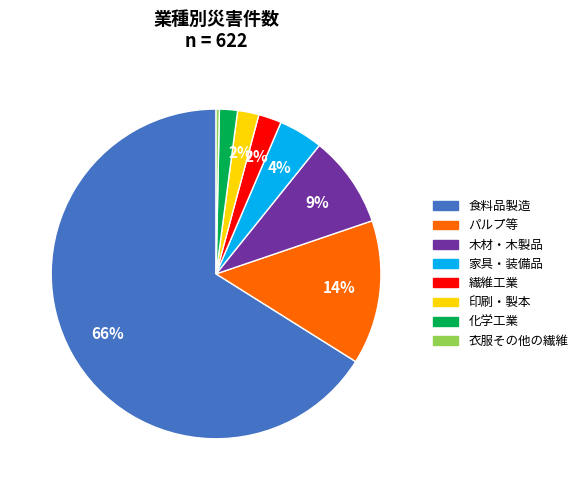

Rank the categories by value from highest to lowest.

食料品製造, パルプ等, 木材・木製品, 家具・装備品, 繊維工業, 印刷・製本, 化学工業, 衣服その他の繊維